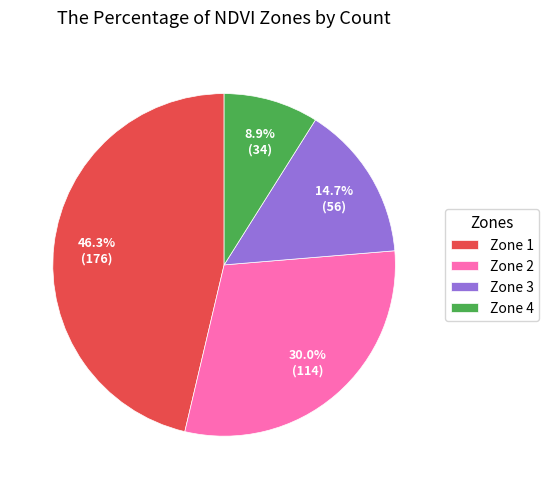

Combined, do Zone 2 and Zone 3 account for over 50%?

No